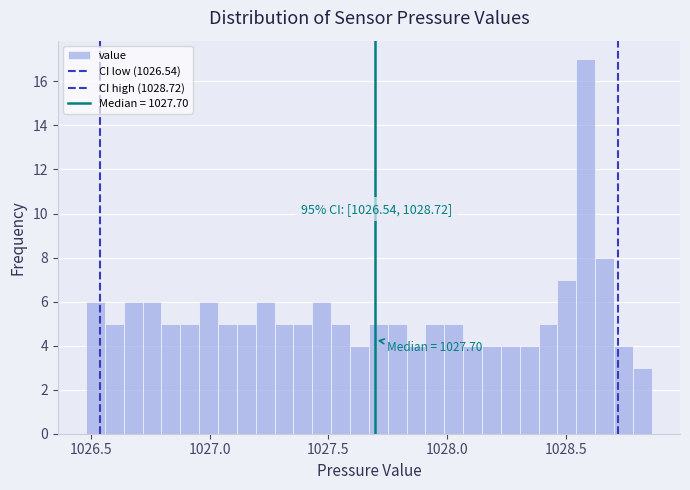

Read against the x-axis, roughly where is the centre of the tallest bar?

1028.60